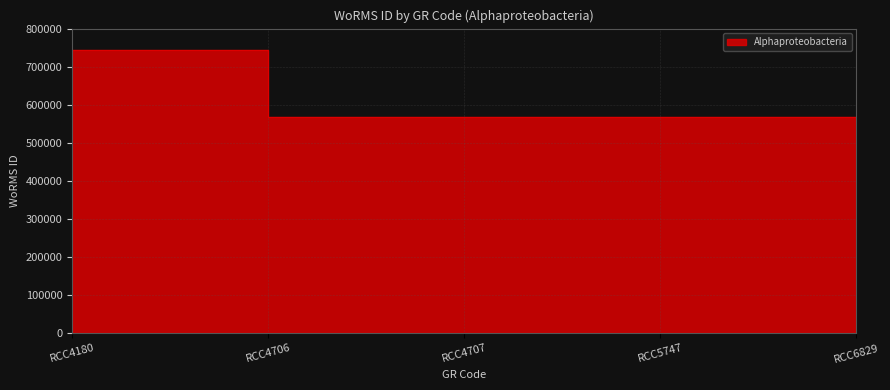

What is the difference between the maximum and second lowest values?

175394